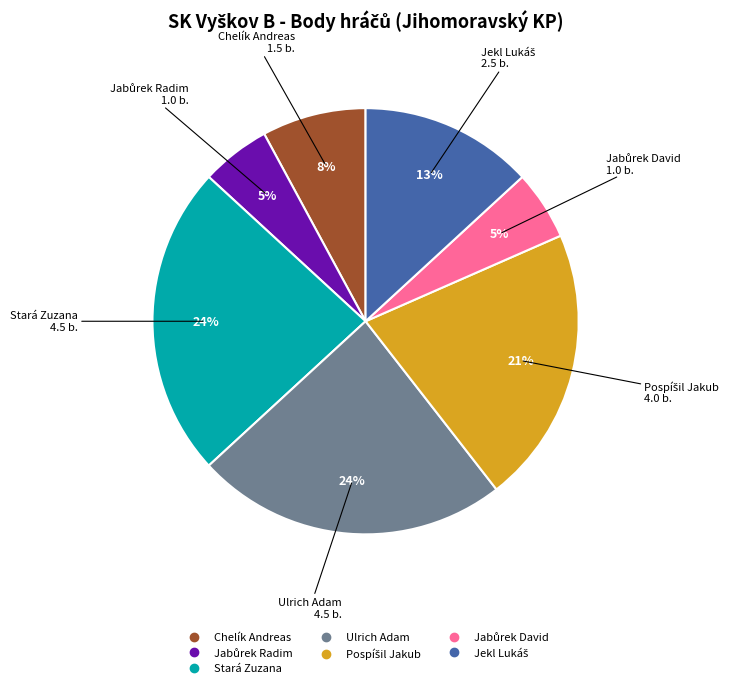

To the nearest percent, what percentage of the pie is Stará Zuzana?

24%